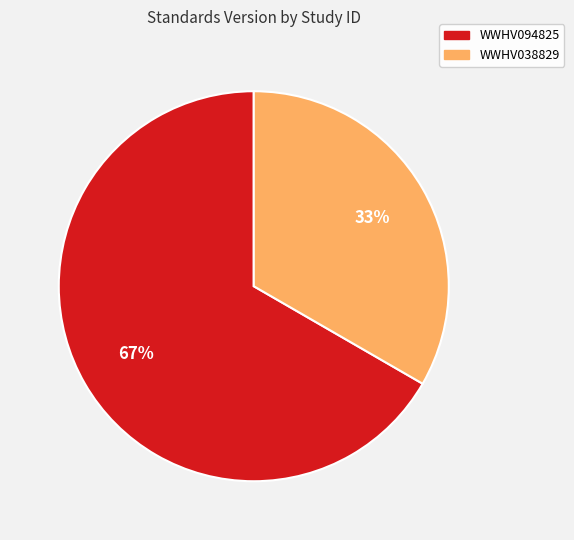

Rank the categories by value from highest to lowest.

WWHV094825, WWHV038829